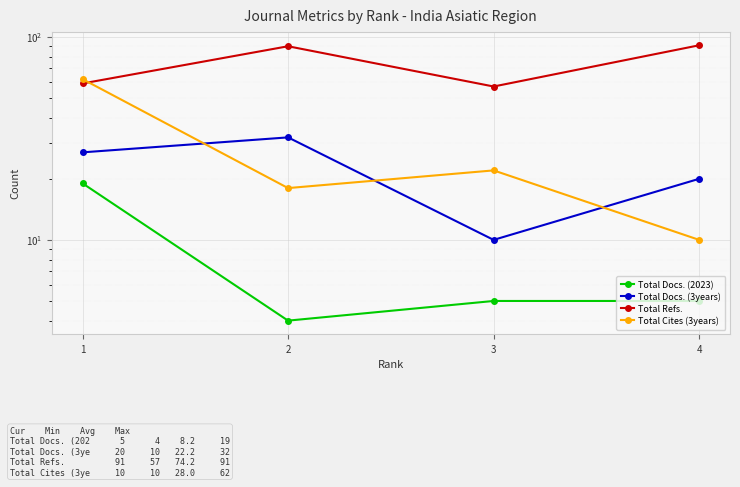

Reading left to right, list all the values displayed in this chart.

Total Docs. (2023): 19	4	5	5
Total Docs. (3years): 27	32	10	20
Total Refs.: 59	90	57	91
Total Cites (3years): 62	18	22	10